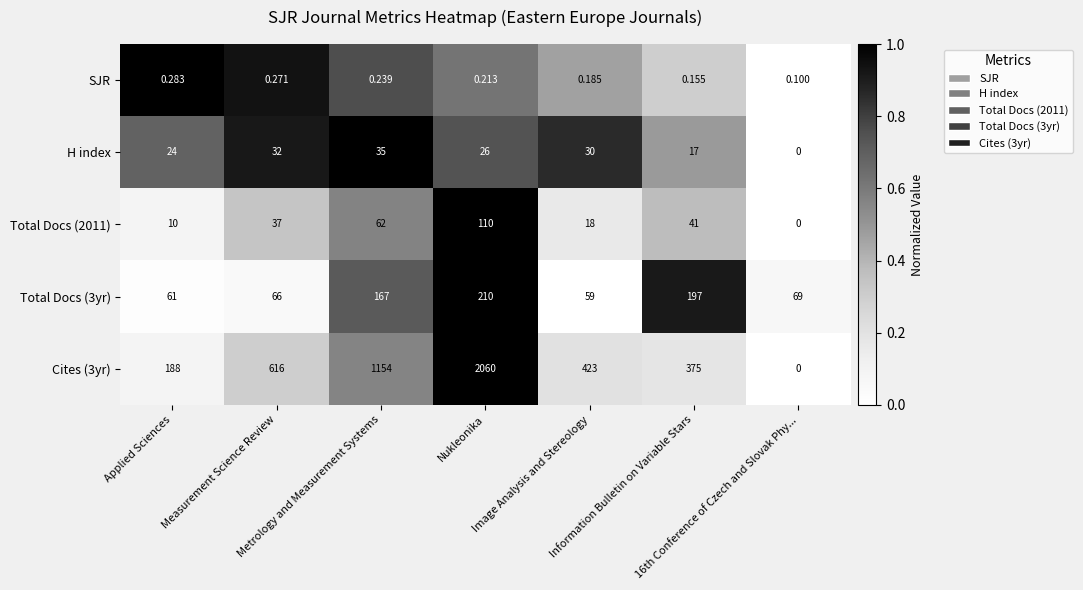

How many data points in Total Docs (3yr) are less than 69?

3